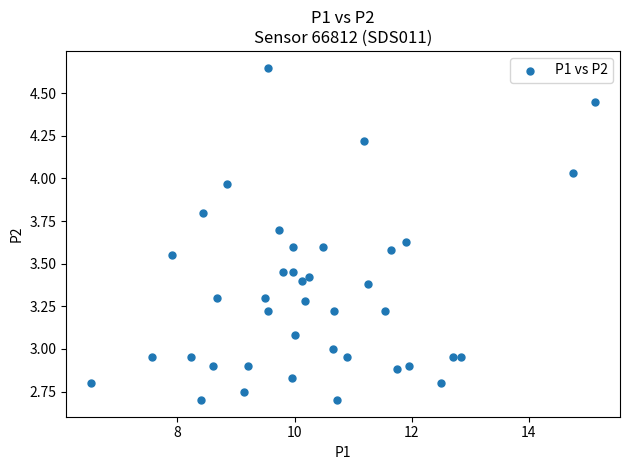

What is the range of X values (max minus min)?

8.6